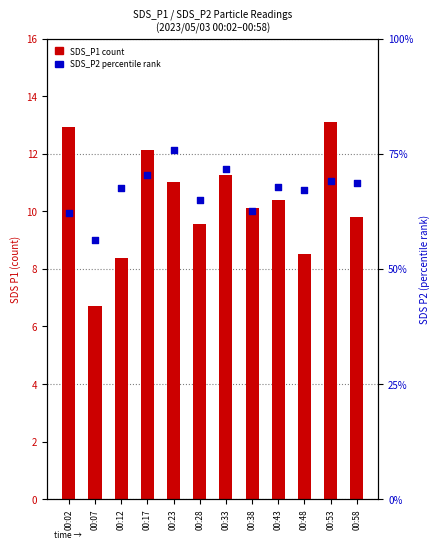

At how many categories does at least one series exceed 6?

12